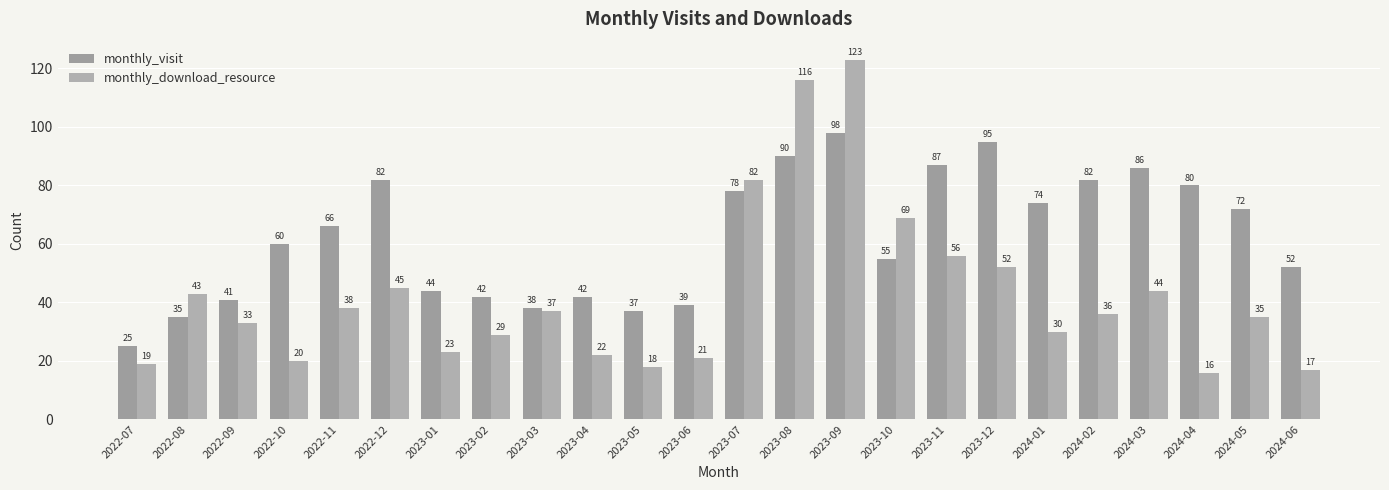

At which category is the sum across all series the highest?

2023-09